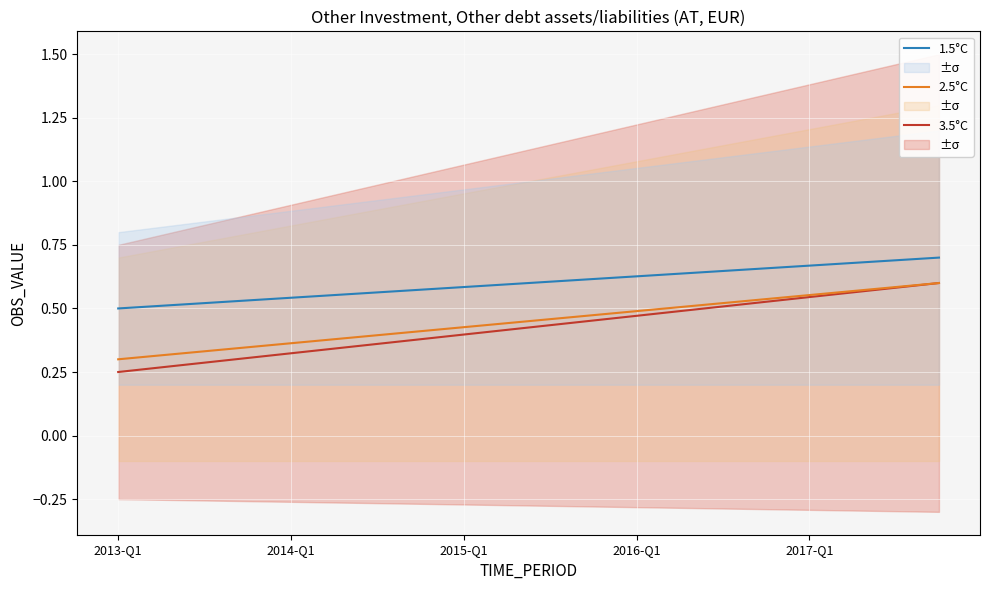

What is the total value across all series at 11?

1.5